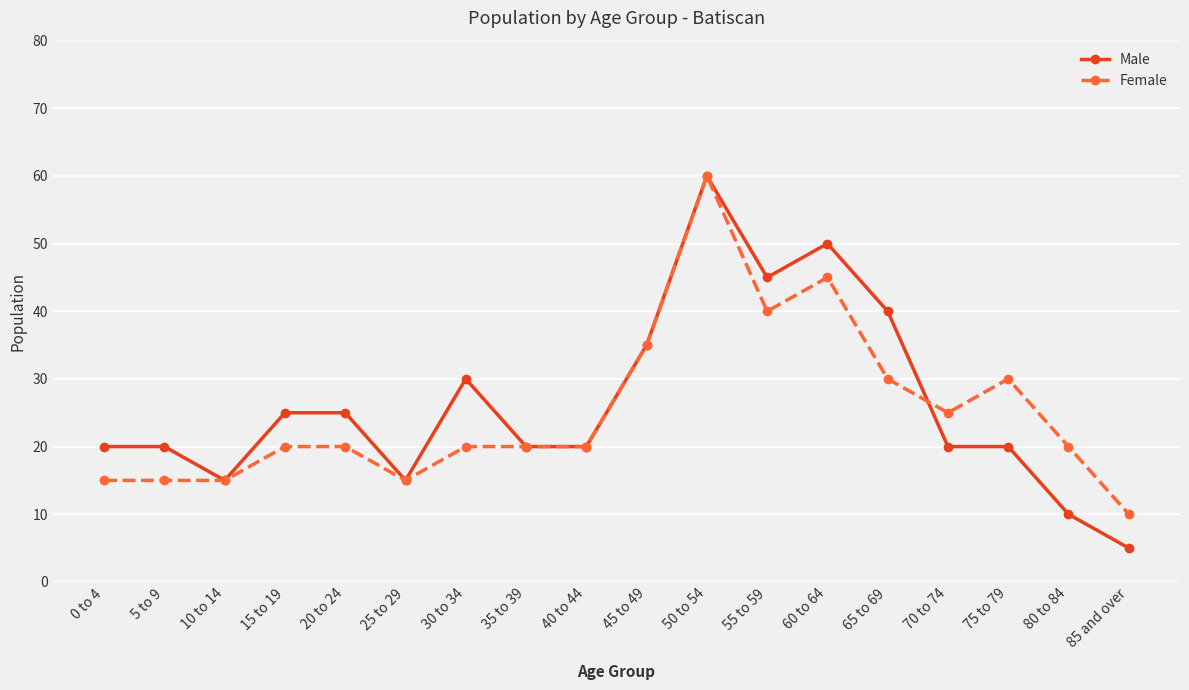

What is the smallest value displayed?

5